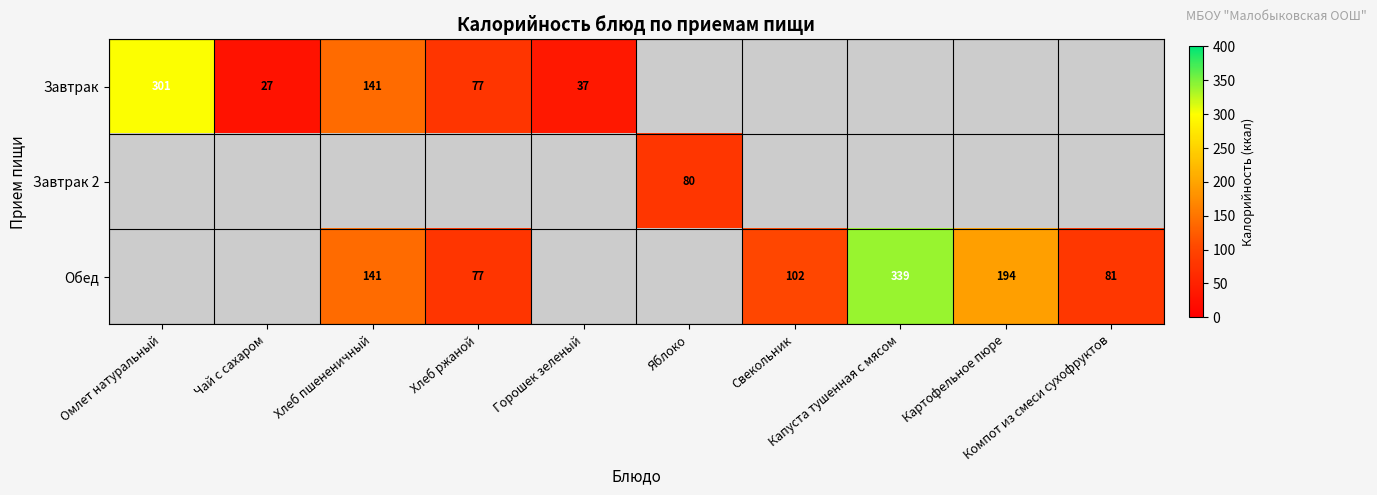

Is it true that Завтрак 2 equals 0.0 at Горошек зеленый?

True